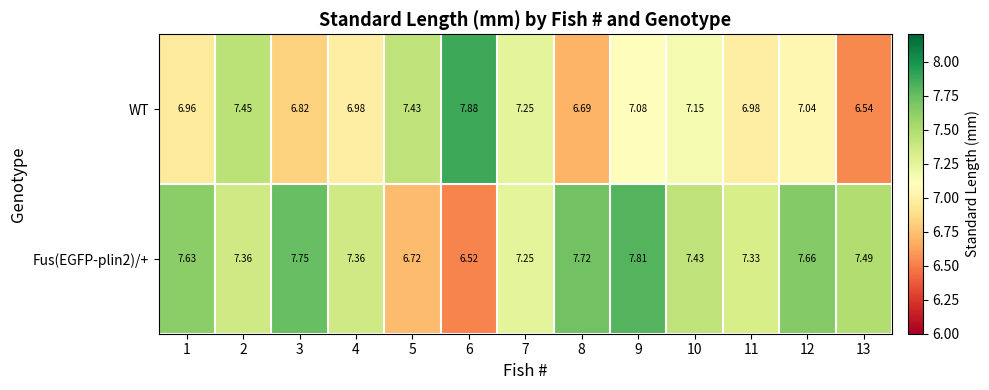

Is the value of Fus(EGFP-plin2)/+ at 6 greater than the value of WT at 5?

No